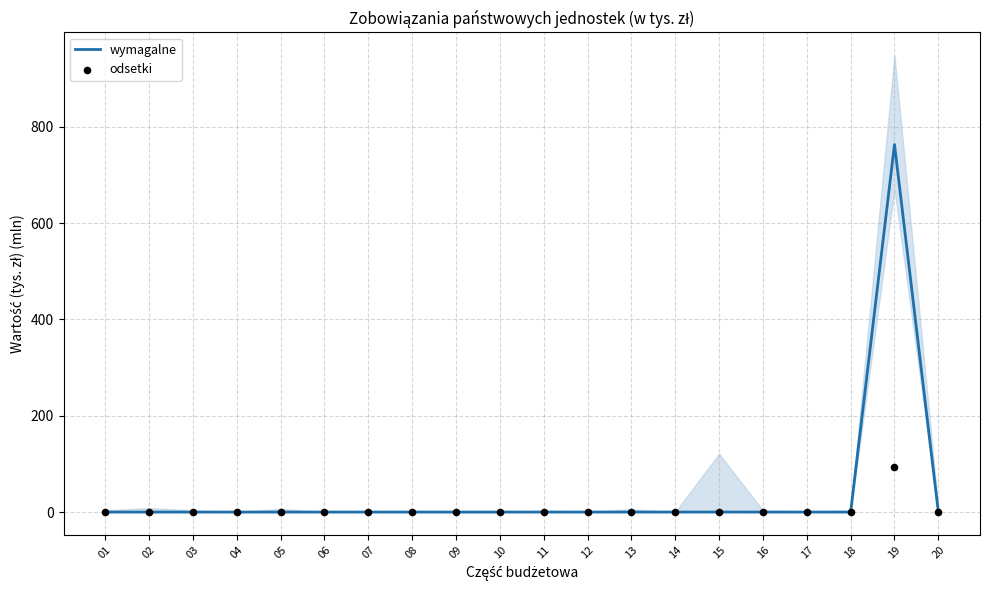

At how many categories does at least one series exceed 283?

1